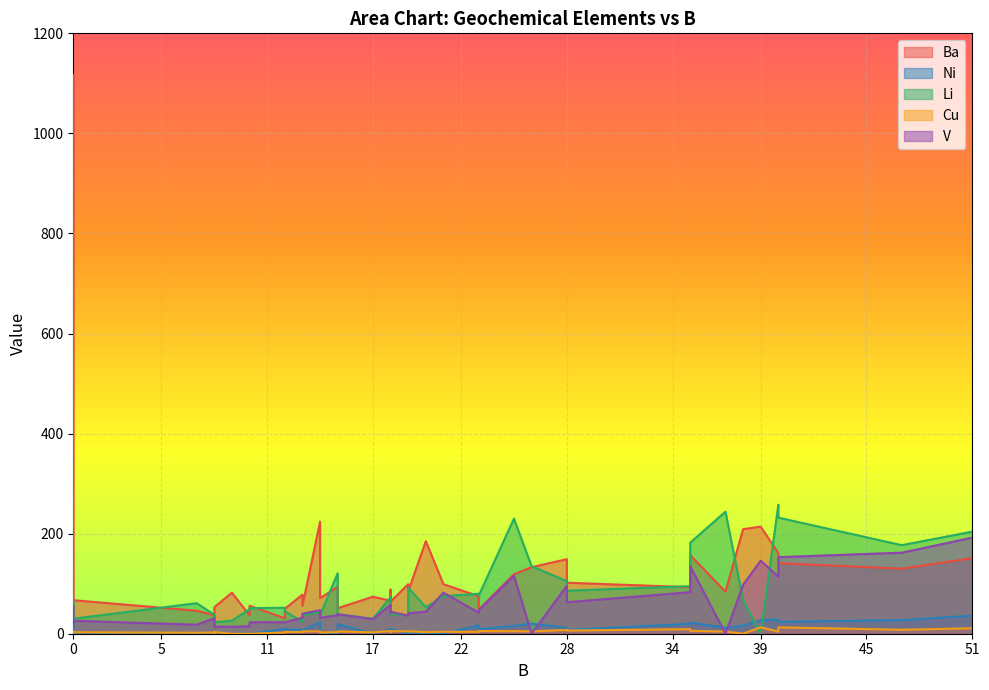

At how many categories does at least one series exceed 378?

1